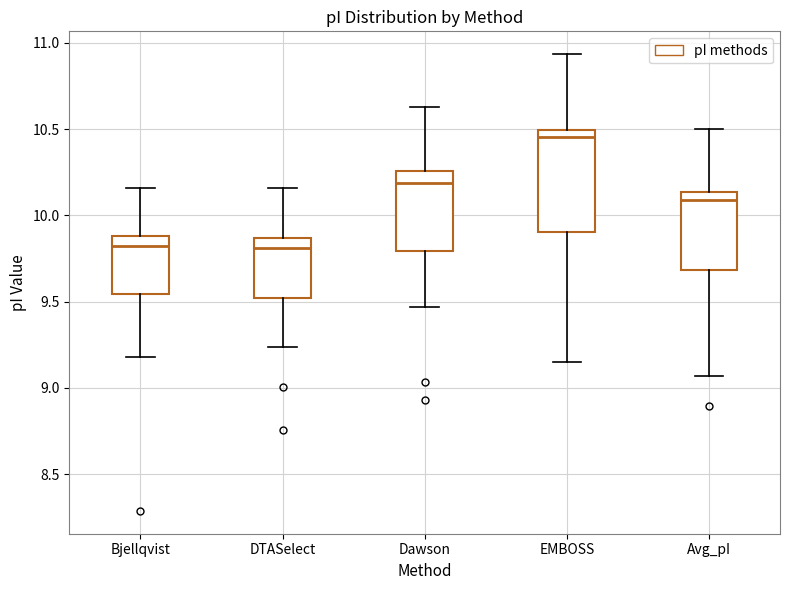

Where does the upper whisker of the box for Avg_pI end on the y-axis? The values are not printed on the chart, so give them approximately, as read against the axis.

10.50